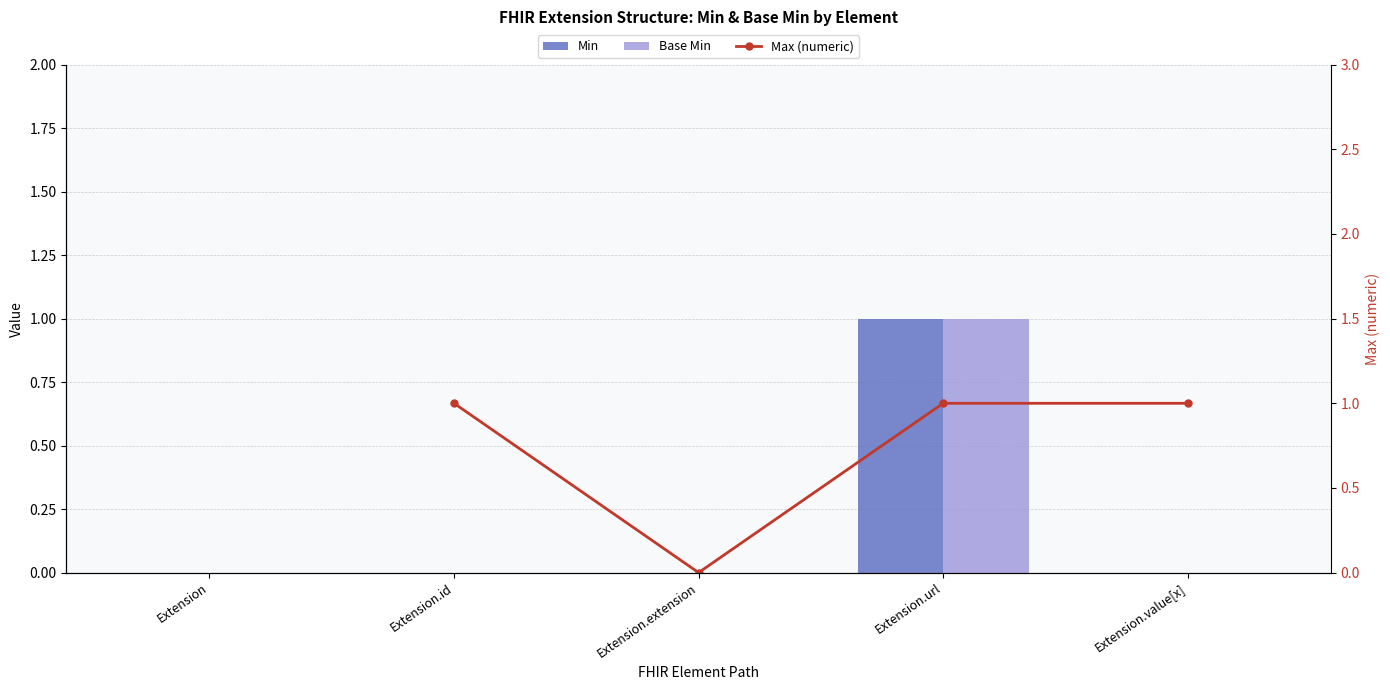

Does the chart contain stacked bars?

No